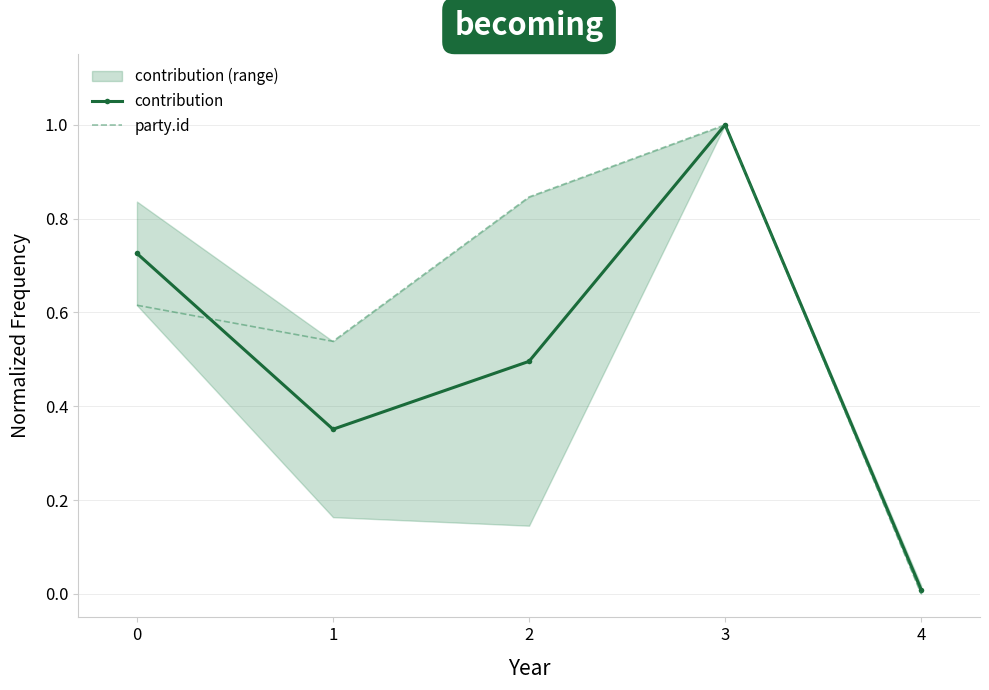

What is the highest value of the contribution series?

1.0